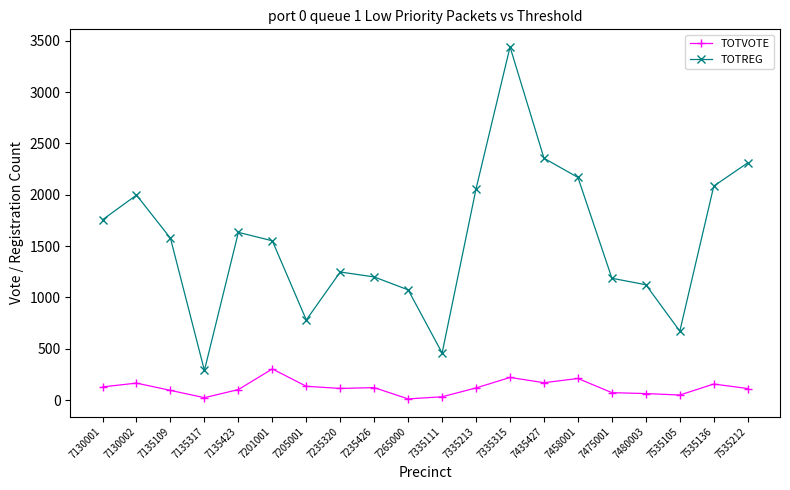

True or false: TOTVOTE and TOTREG intersect in this chart.

False